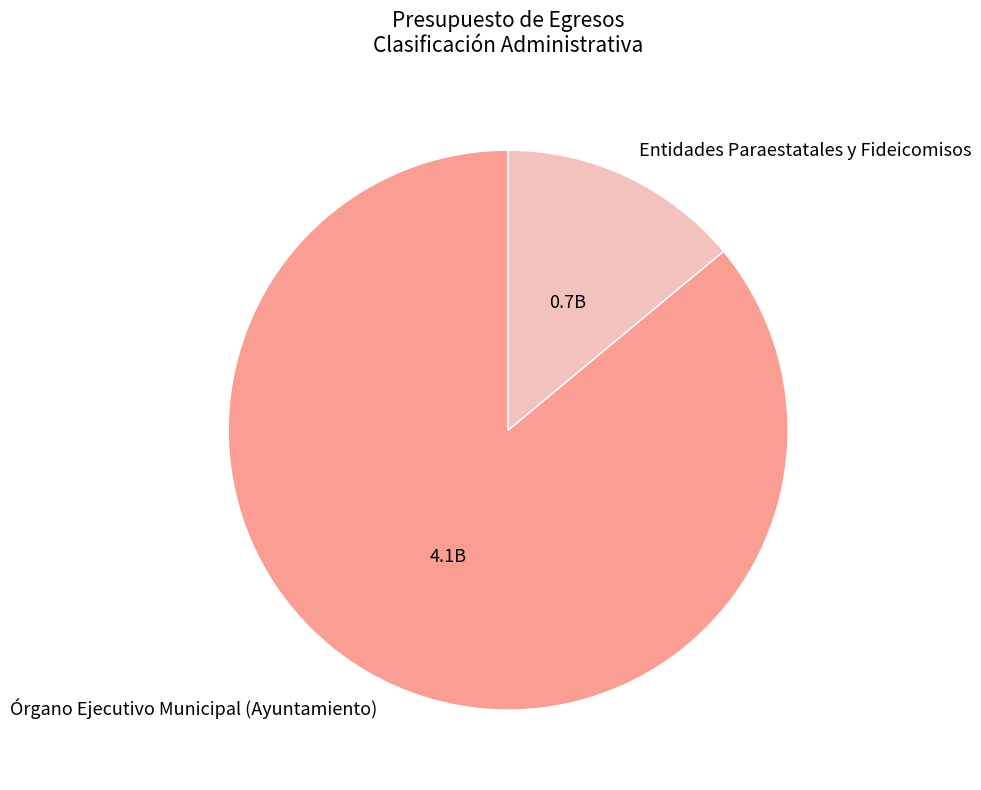

Do Entidades Paraestatales y Fideicomisos and Órgano Ejecutivo Municipal (Ayuntamiento) together represent more than half of the pie?

Yes